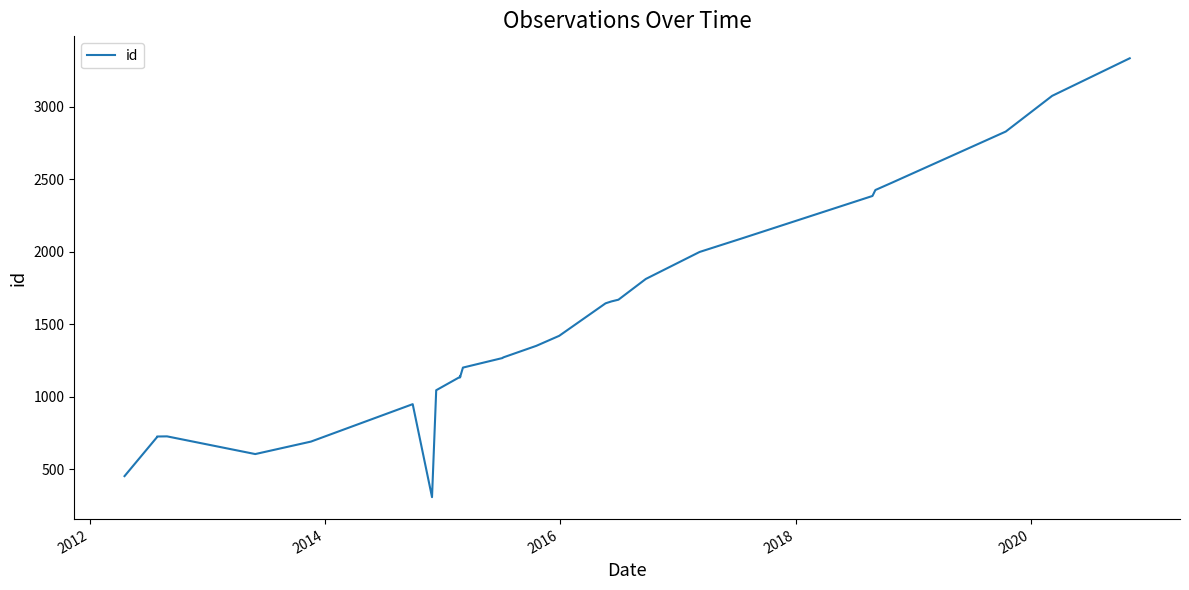

How many lines are shown in the chart?

1